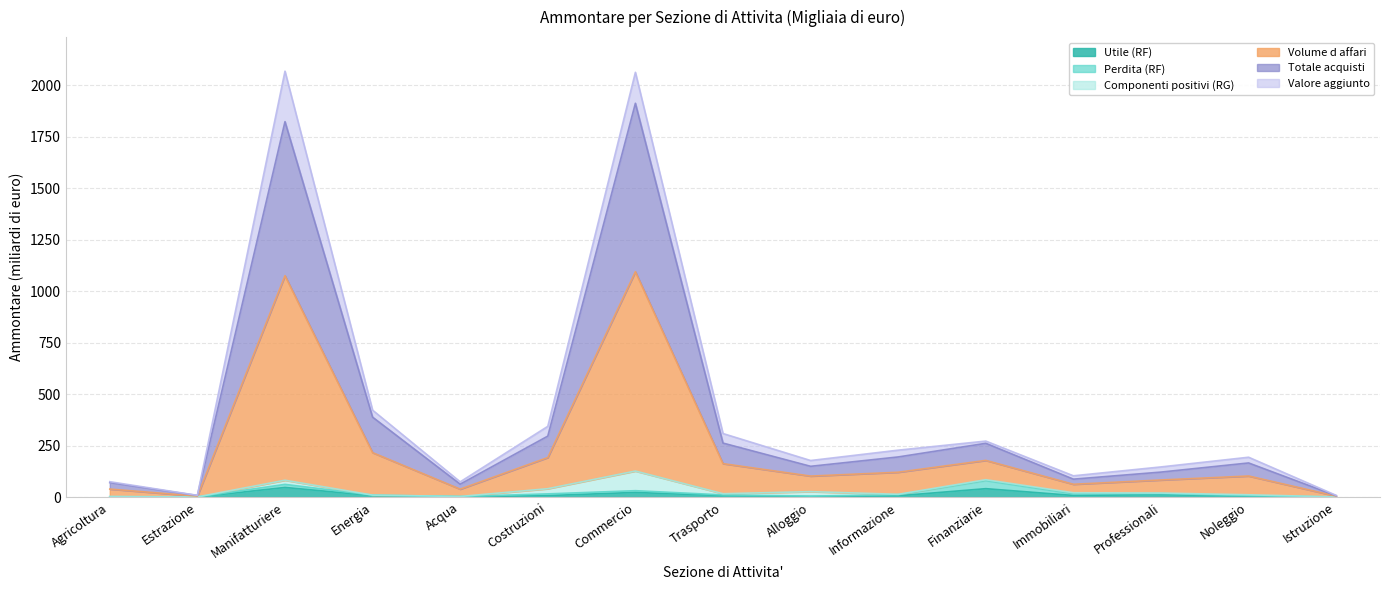

What is the label of the 12th point from the right?

Energia